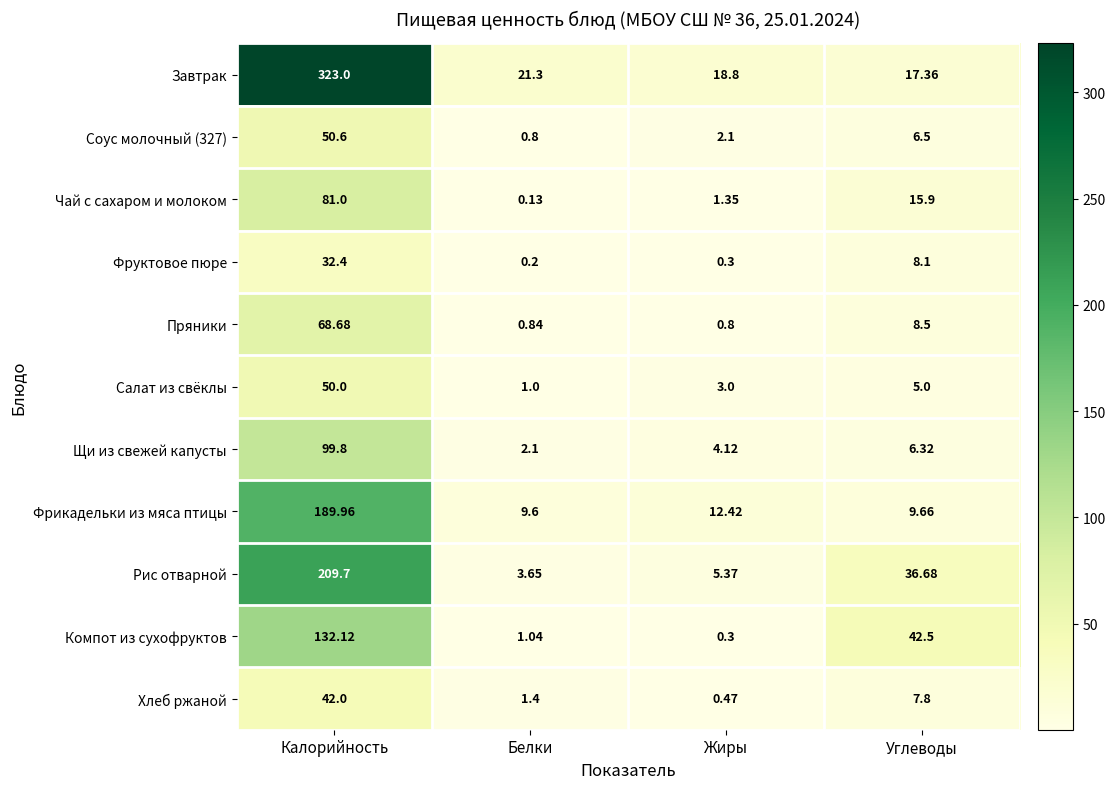

Where does the Фруктовое пюре series first go above 8?

Калорийность